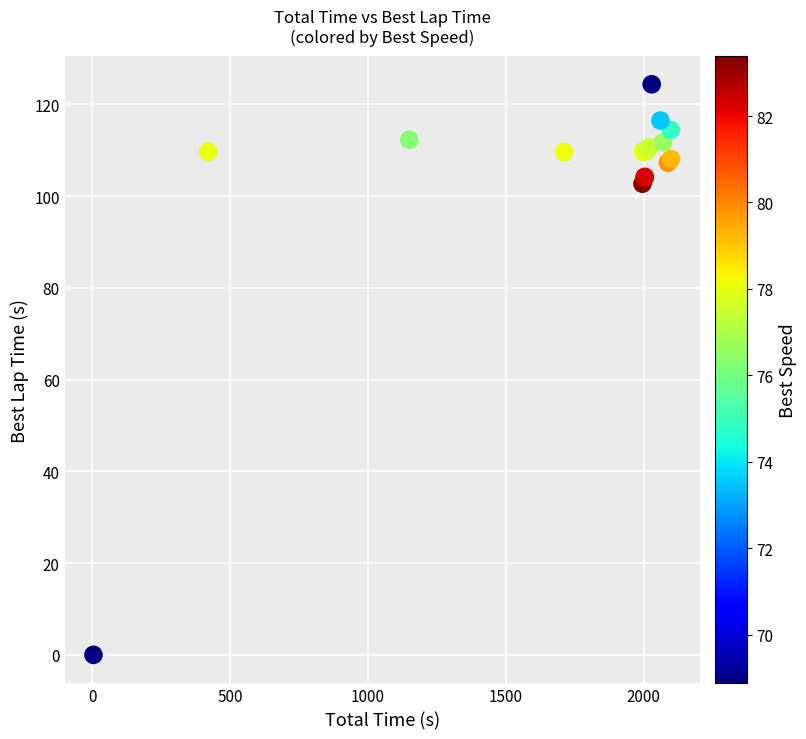

What Y value in the scatter plot is closest to 62?

102.7